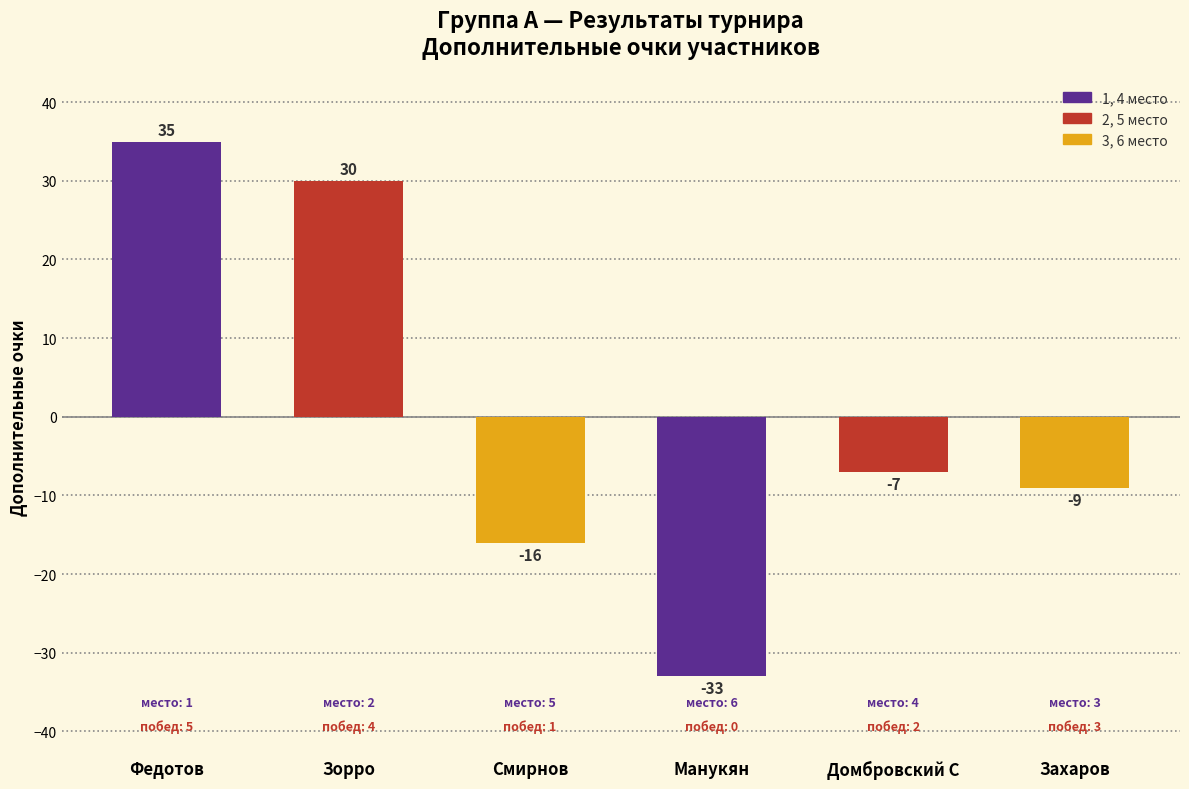

Reading right to left, extract all data points from this chart.

Захаров=-9	Домбровский С=-7	Манукян=-33	Смирнов=-16	Зорро=30	Федотов=35